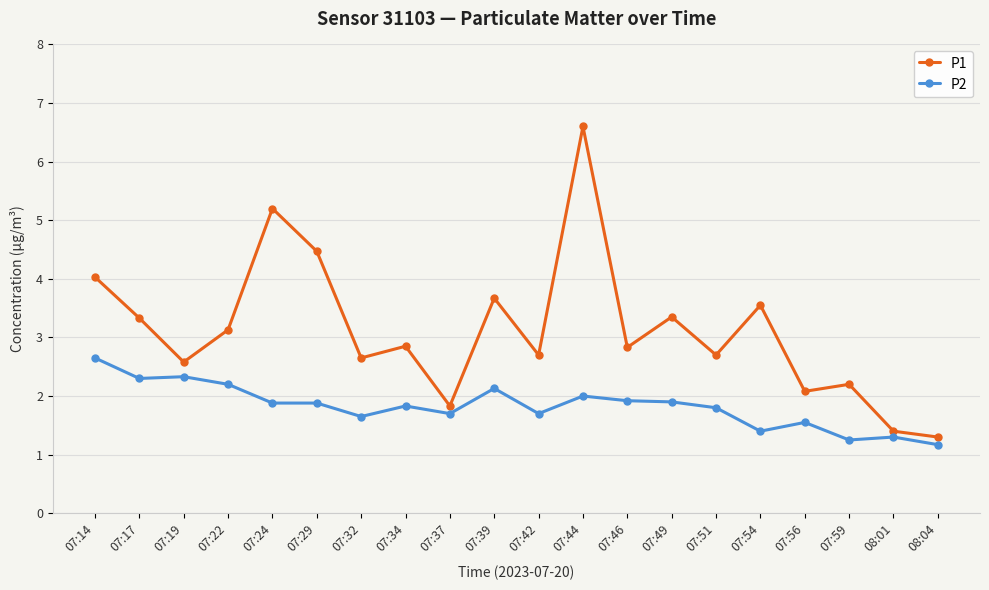

Between 07:39 and 07:44, which series saw the biggest shift?

P1